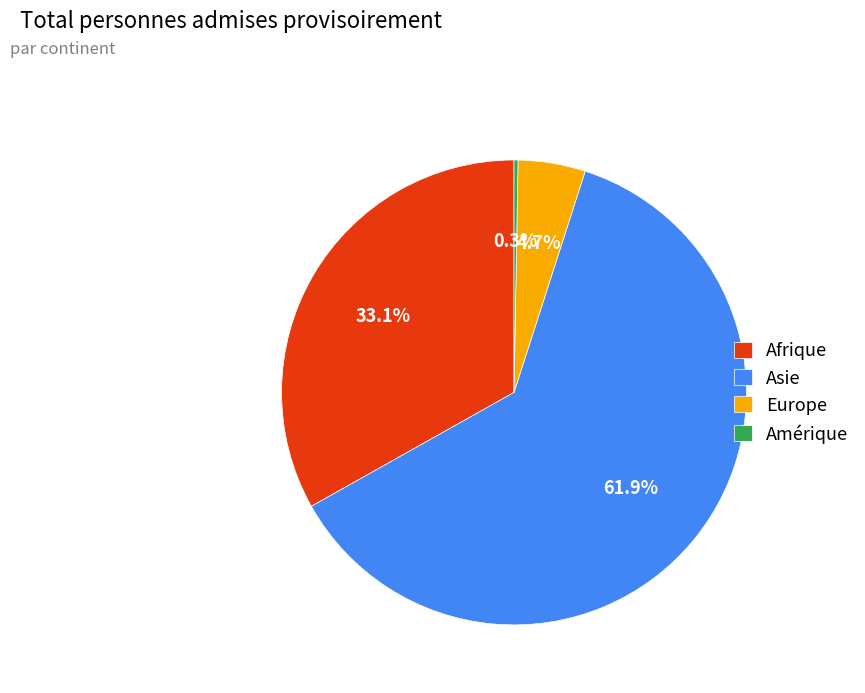

Which category has the biggest portion of the pie?

Asie